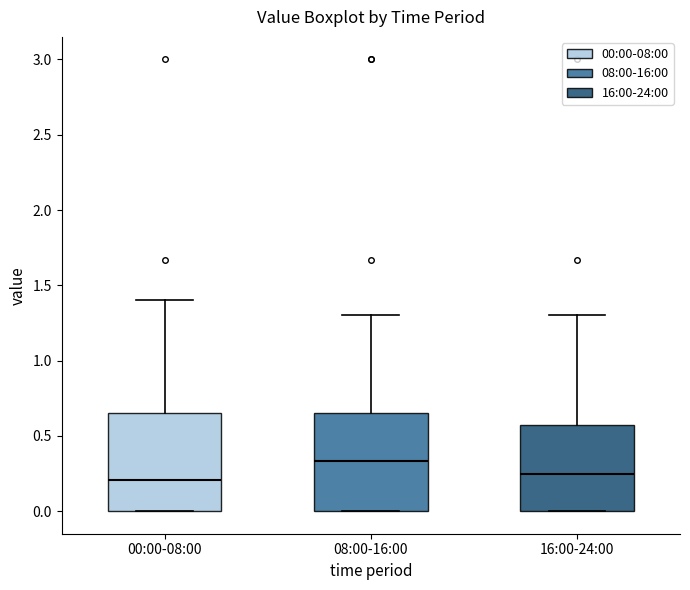

Reading left to right, read every box against the y-axis: the position of its median line, the range the box covers, and the ends of its whiskers. The values are not printed on the chart, so give them approximately, as read against the axis.

00:00-08:00: median 0.20, box 0.00 to 0.65, whiskers 0.00 to 1.40
08:00-16:00: median 0.35, box 0.00 to 0.65, whiskers 0.00 to 1.30
16:00-24:00: median 0.25, box 0.00 to 0.55, whiskers 0.00 to 1.30